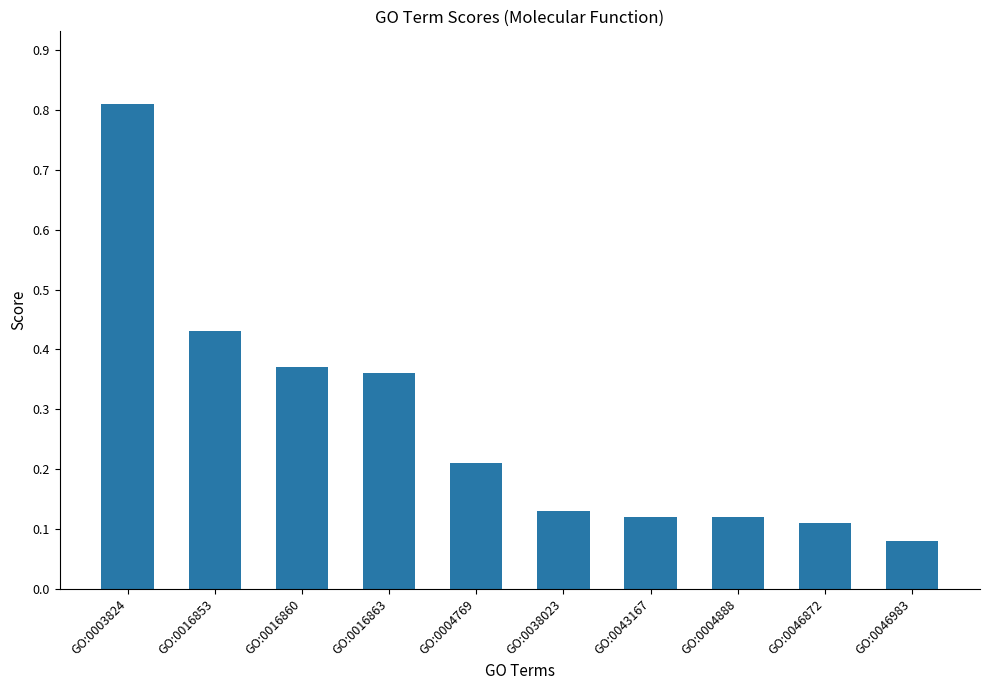

The chart shows a value of 0.6 at GO:0016863. True or false?

False